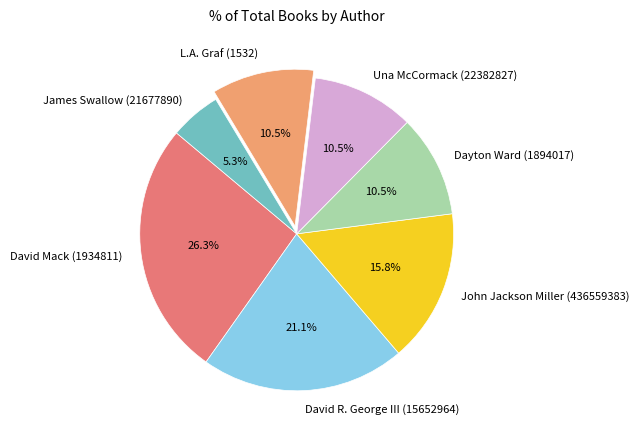

How many segments does this pie chart have?

7